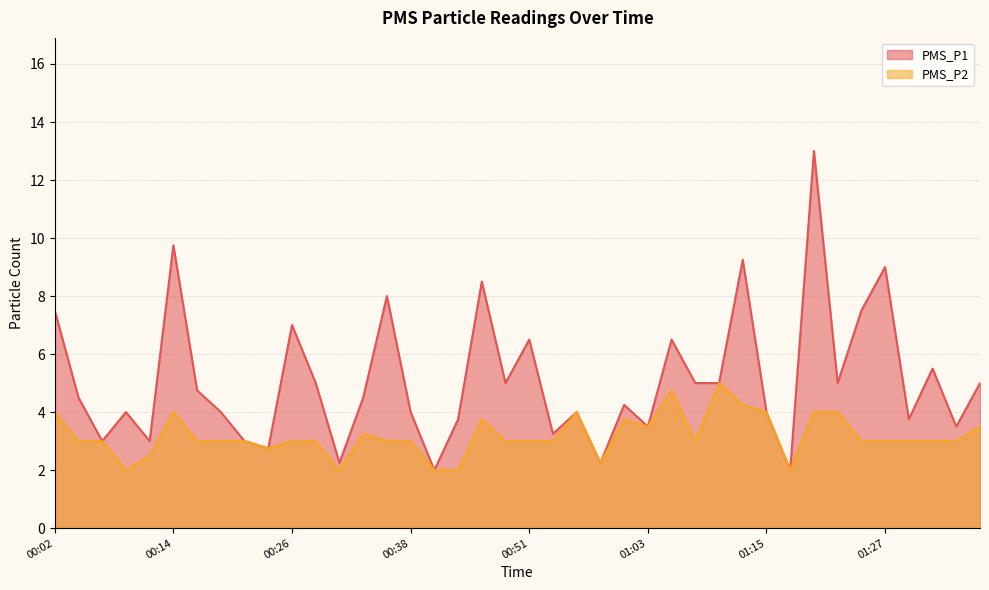

List the labels in order of PMS_P1 value, smallest first.

00:41, 01:17, 00:31, 00:58, 00:24, 00:07, 00:12, 00:21, 00:53, 01:03, 01:34, 00:43, 01:29, 00:09, 00:19, 00:38, 00:55, 01:15, 01:00, 00:04, 00:34, 00:17, 00:29, 00:48, 01:08, 01:10, 01:22, 01:37, 01:32, 00:51, 01:05, 00:26, 00:02, 01:25, 00:36, 00:46, 01:27, 01:12, 00:14, 01:20